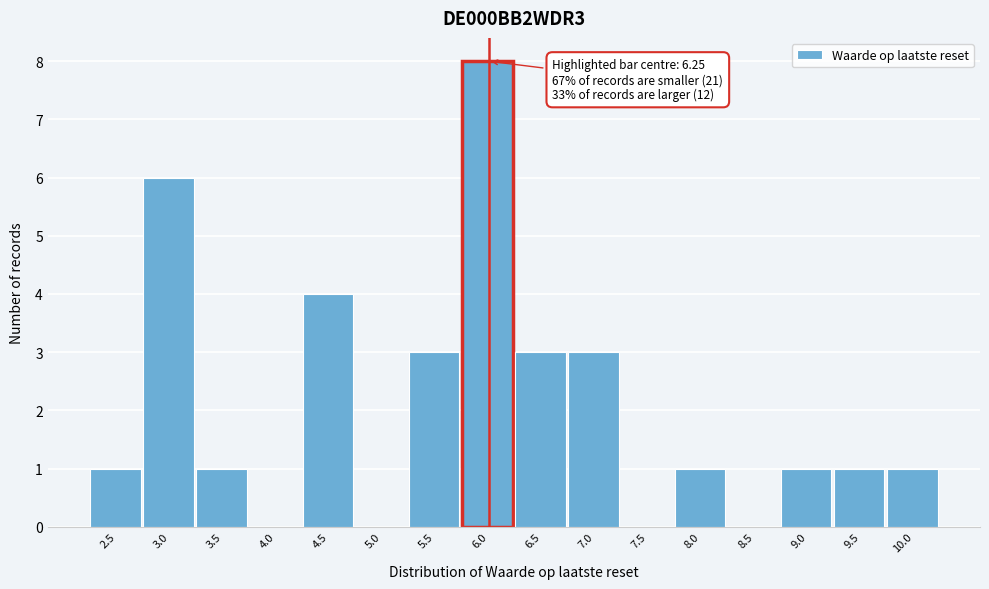

Reading left to right, what are all the values shown in this chart?

2.5=1	3.0=6	3.5=1	4.0=0	4.5=4	5.0=0	5.5=3	6.0=8	6.5=3	7.0=3	7.5=0	8.0=1	8.5=0	9.0=1	9.5=1	10.0=1